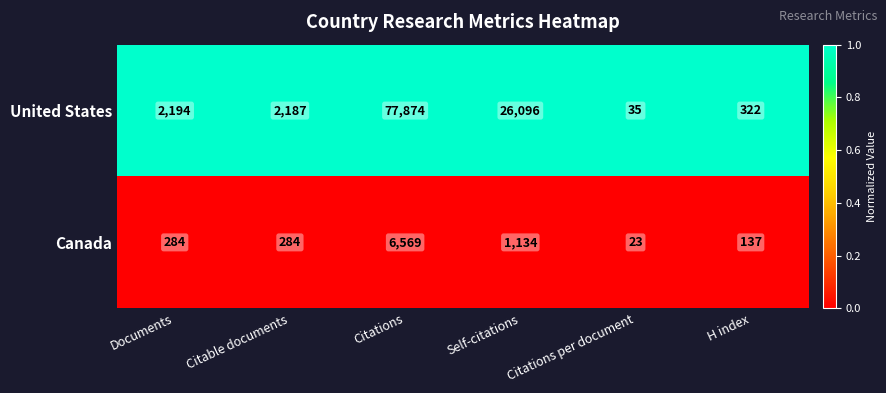

Which series has the largest total across all categories?

United States